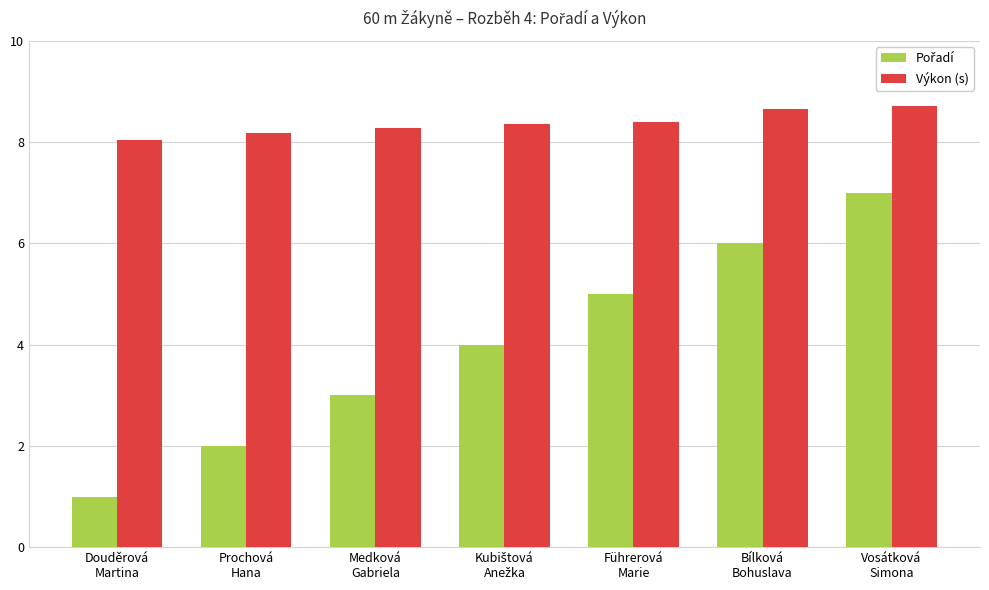

Which series has the largest total across all categories?

Výkon (s)